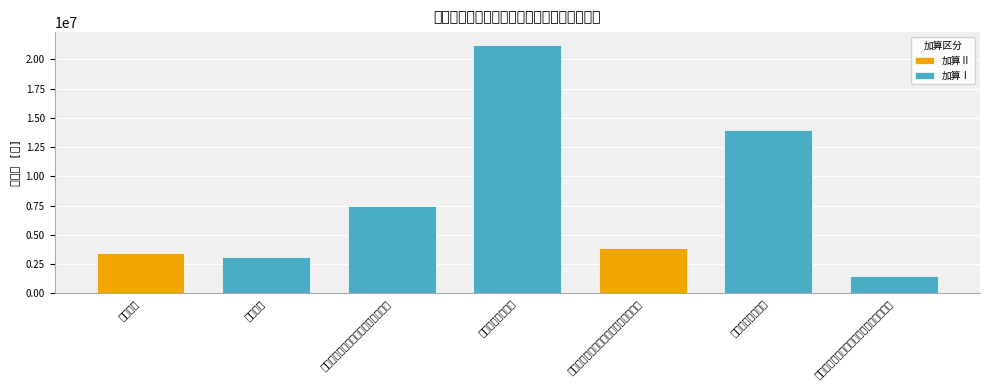

Reading right to left, transcribe all the data shown in this chart.

（介護予防）短期入所療養介護（老健）=1499472	介護老人保健施設=13995072	（介護予防）小規模多機能型居宅介護=3864576	介護老人福祉施設=21274560	定期巡回･随時対応型訪問介護看護=7496640	通所介護=3086880	訪問介護=3420000